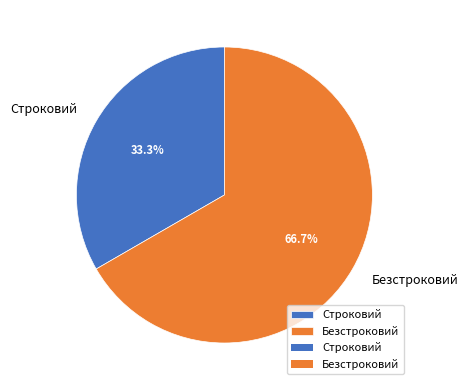

Count the number of slices in the pie.

2